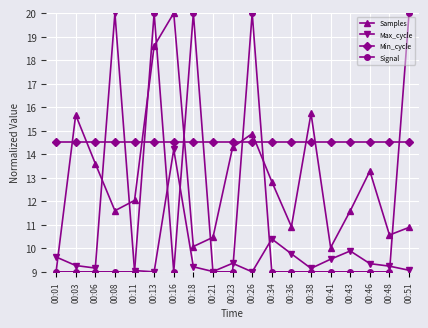

At how many categories does at least one series exceed 14?

19